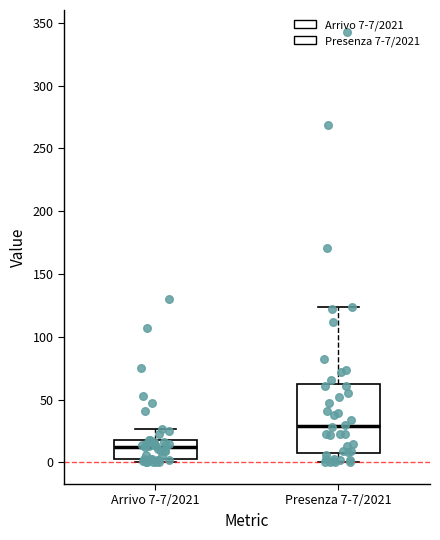

Where does the upper whisker of the box for Presenza 7-7/2021 end on the y-axis? The values are not printed on the chart, so give them approximately, as read against the axis.

125